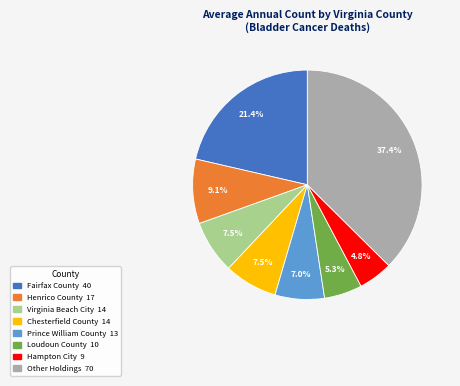

Does any single category account for the majority?

No